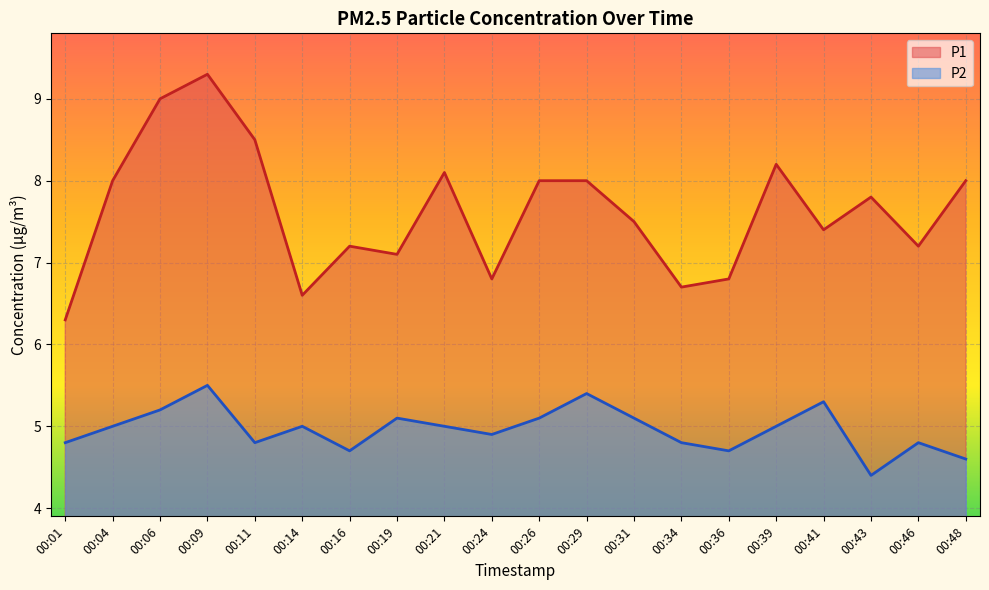

How many series are shown in this chart?

2